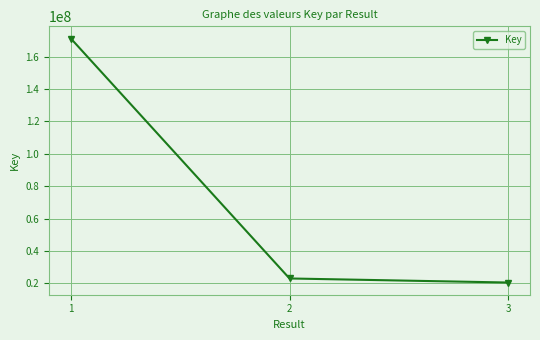

Does the chart display data point markers on the line(s)?

Yes